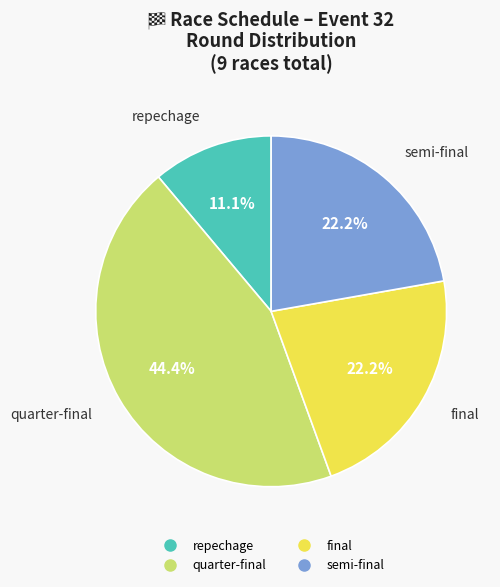

How many segments does this pie chart have?

4